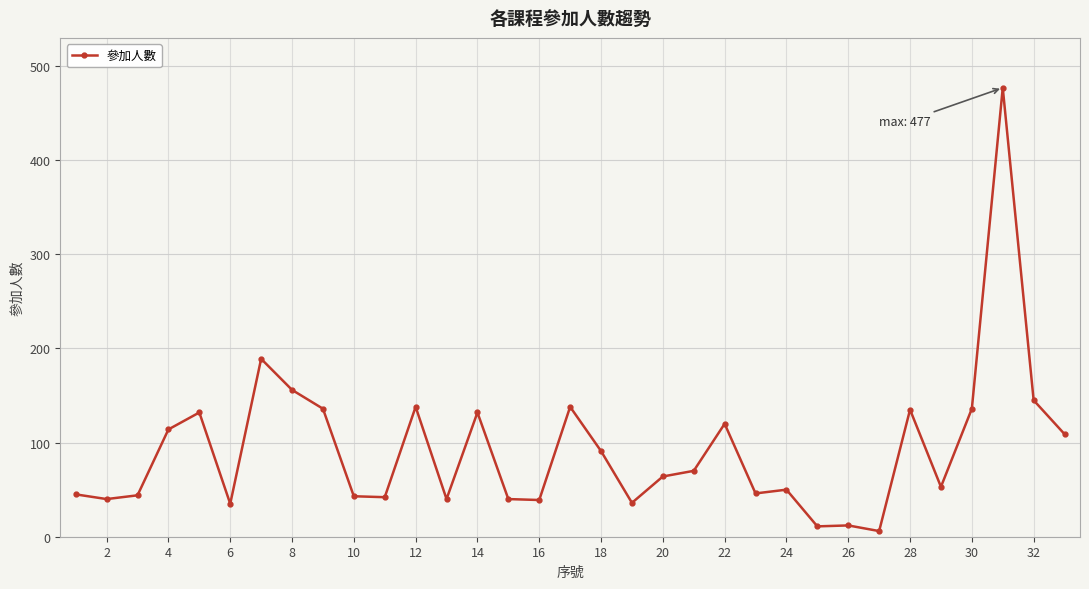

True or false: the data has more than 1 interior local peaks.

True